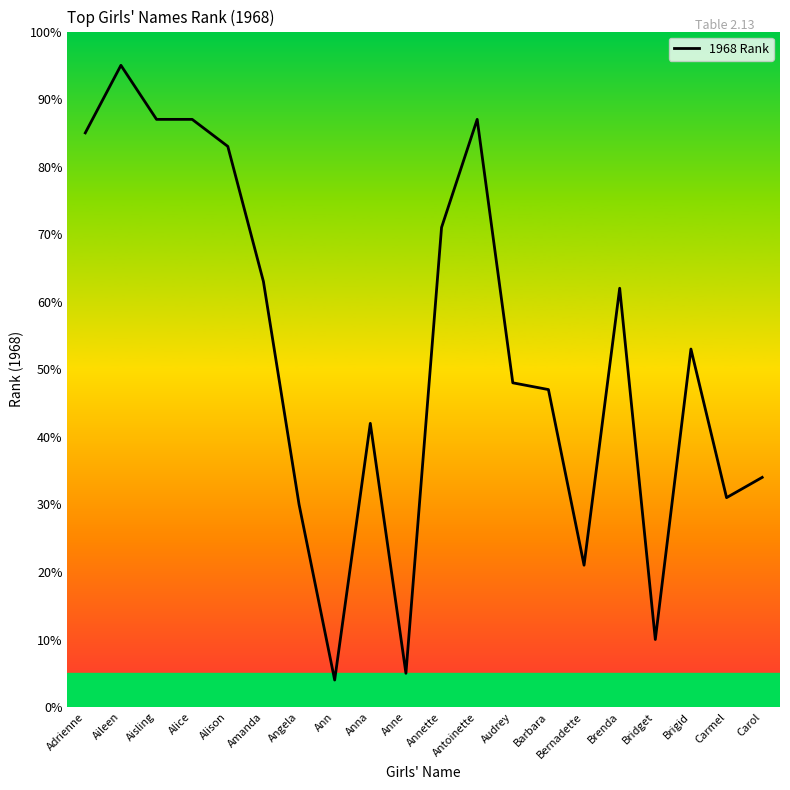

What position from the right is Brenda?

5